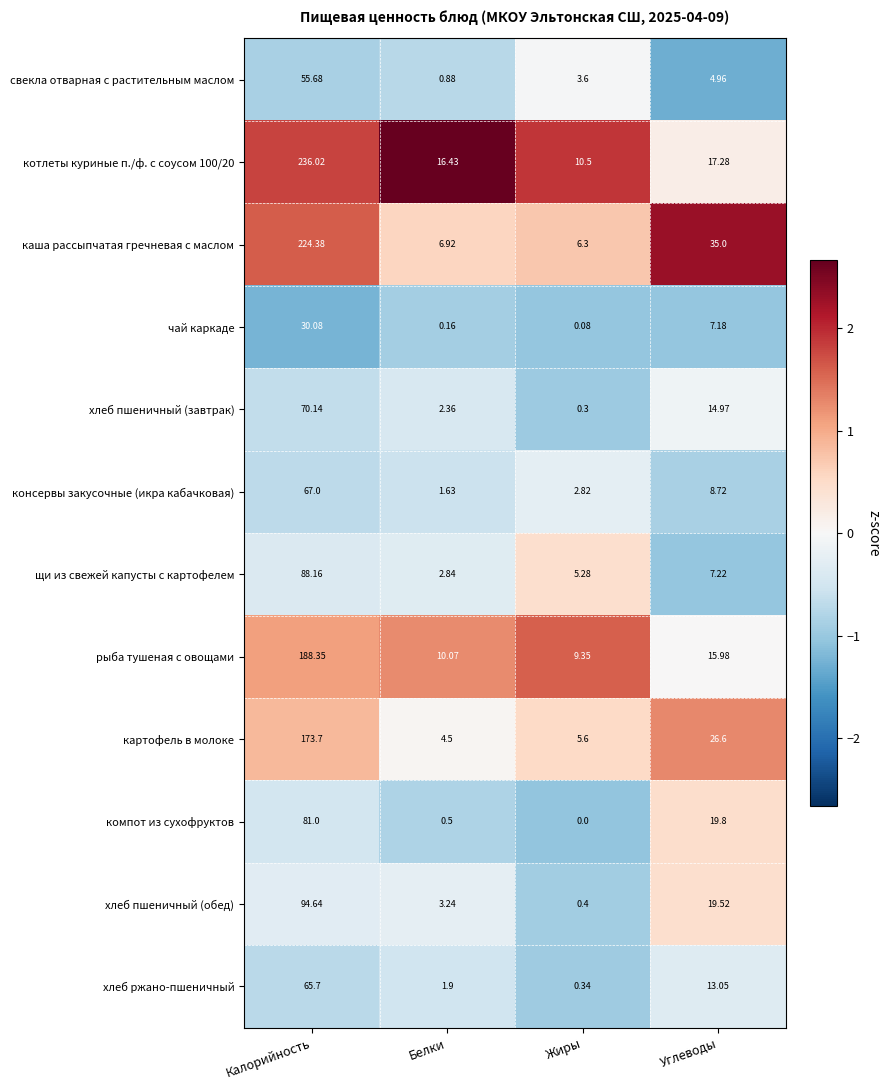

Is the value of хлеб пшеничный (завтрак) at Жиры greater than the value of свекла отварная с растительным маслом at Углеводы?

No